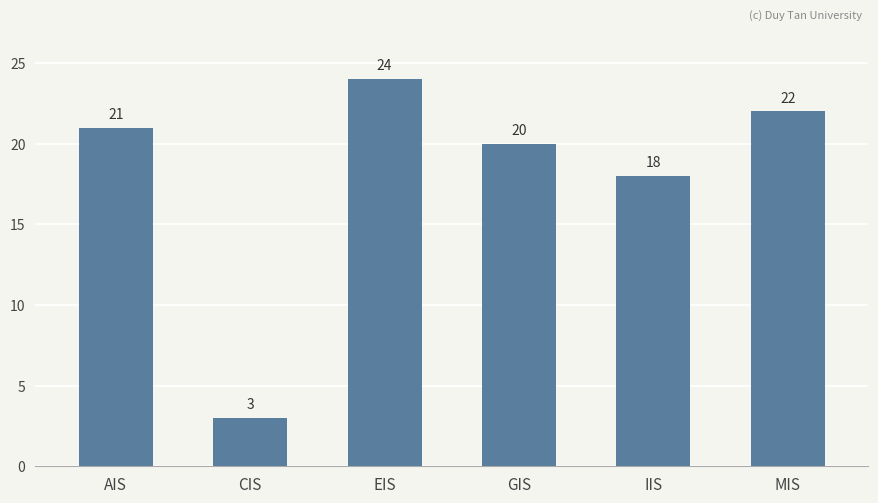

What is the sum of the values at GIS and MIS?

42